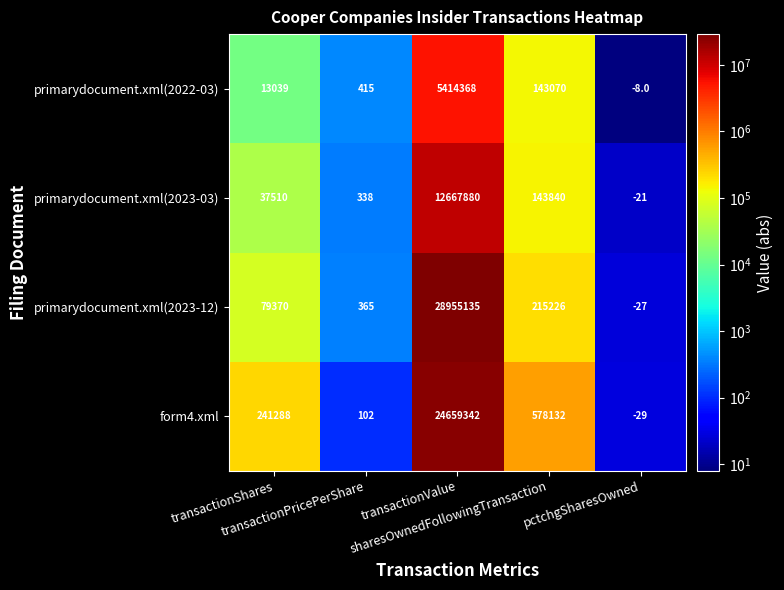

What is the minimum value for form4.xml?

-29